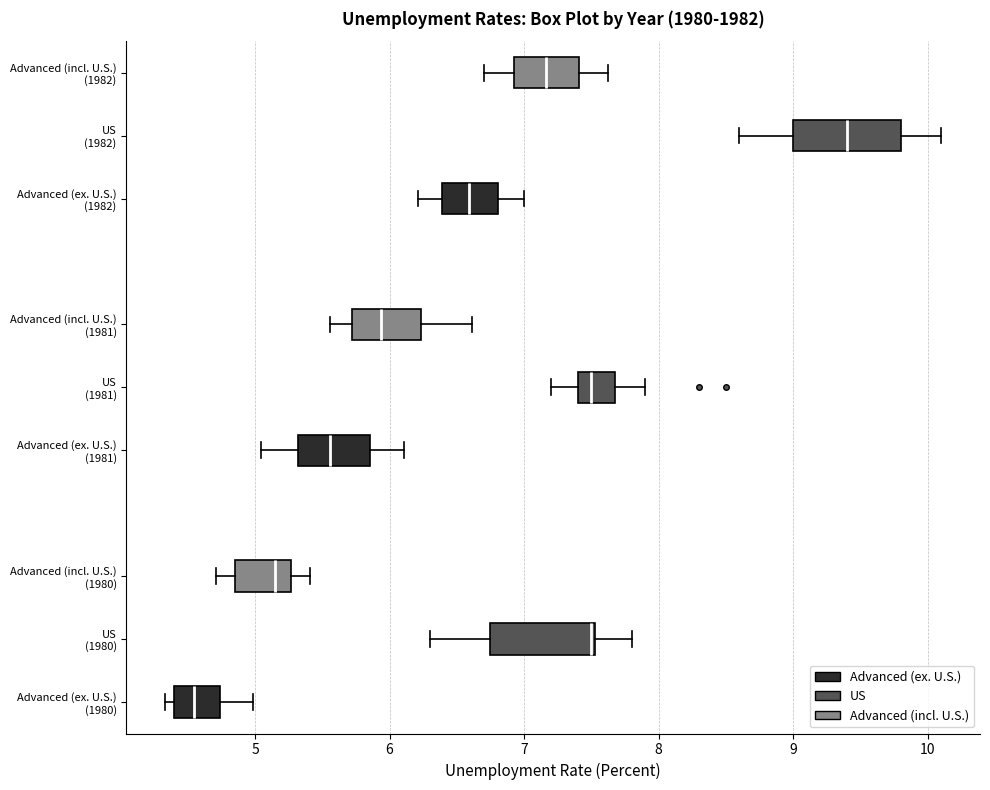

Reading bottom to top, read every box against the x-axis: the position of its median line, the range the box covers, and the ends of its whiskers. The values are not printed on the chart, so give them approximately, as read against the axis.

Advanced (ex. U.S.) (1980): median 4.5, box 4.4 to 4.7, whiskers 4.3 to 5.0
US (1980): median 7.5 (drawn on the box's right edge), box 6.8 to 7.5, whiskers 6.3 to 7.8
Advanced (incl. U.S.) (1980): median 5.1, box 4.8 to 5.3, whiskers 4.7 to 5.4
Advanced (ex. U.S.) (1981): median 5.6, box 5.3 to 5.9, whiskers 5.0 to 6.1
US (1981): median 7.5, box 7.4 to 7.7, whiskers 7.2 to 7.9
Advanced (incl. U.S.) (1981): median 5.9, box 5.7 to 6.2, whiskers 5.6 to 6.6
Advanced (ex. U.S.) (1982): median 6.6, box 6.4 to 6.8, whiskers 6.2 to 7.0
US (1982): median 9.4, box 9.0 to 9.8, whiskers 8.6 to 10.1
Advanced (incl. U.S.) (1982): median 7.2, box 6.9 to 7.4, whiskers 6.7 to 7.6